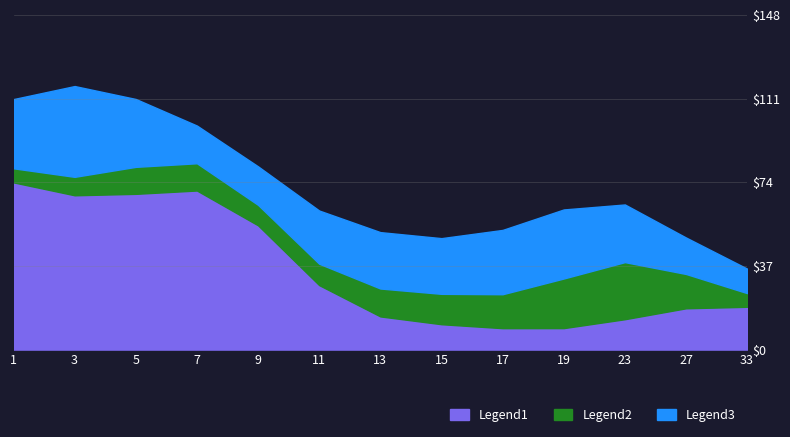

Rank the series by their average value, from lowest to highest.

Legend2, Legend3, Legend1